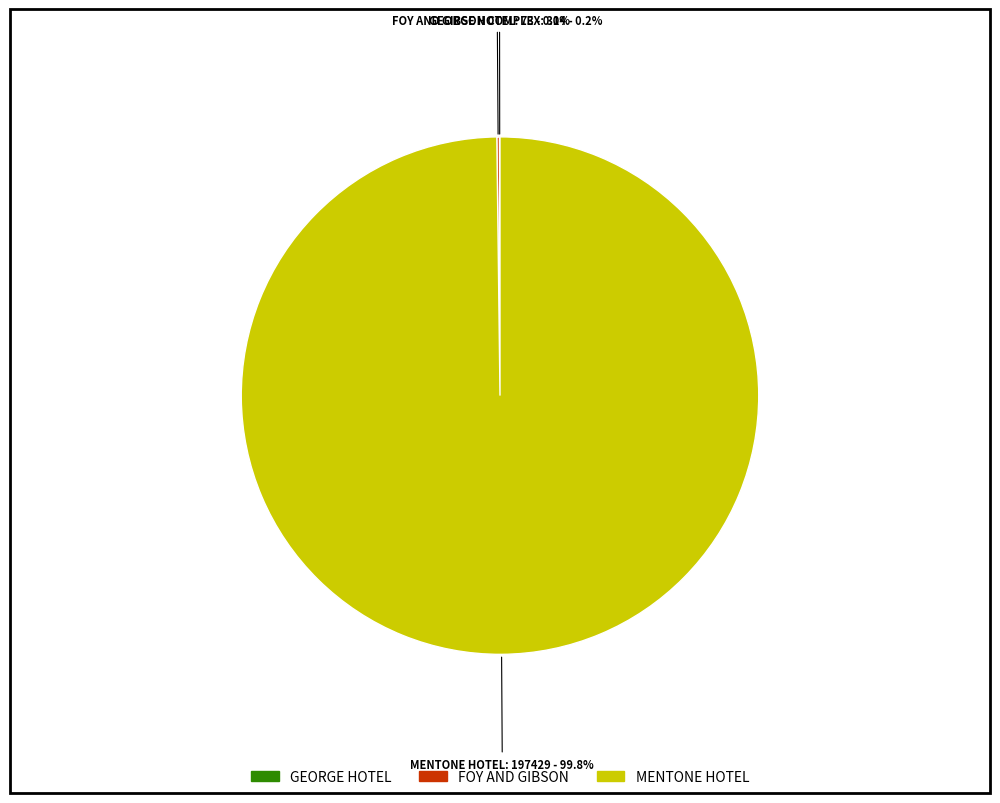

Is there any slice that represents more than half of the pie?

Yes